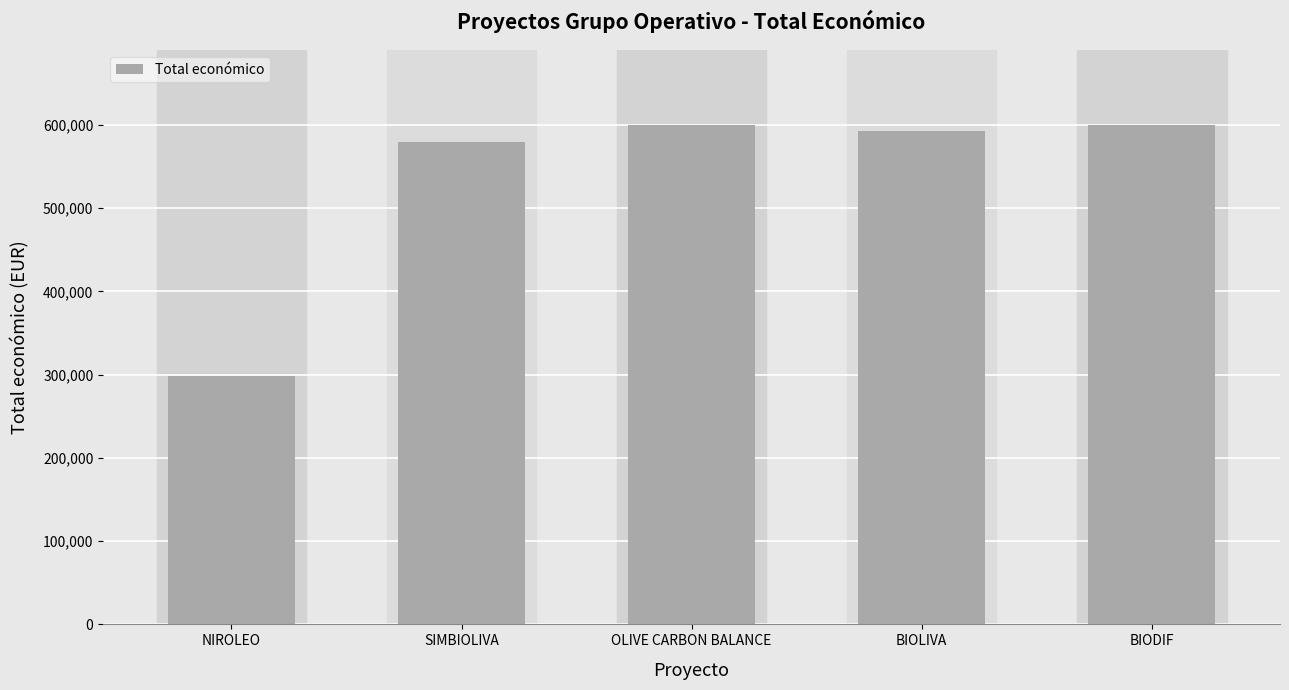

How many data points are less than 592475?

2